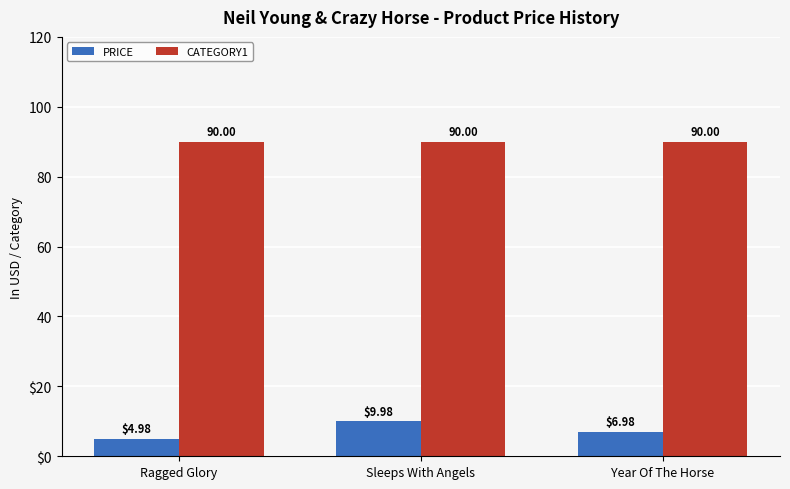

What is the average value of the CATEGORY1 series?

90.0